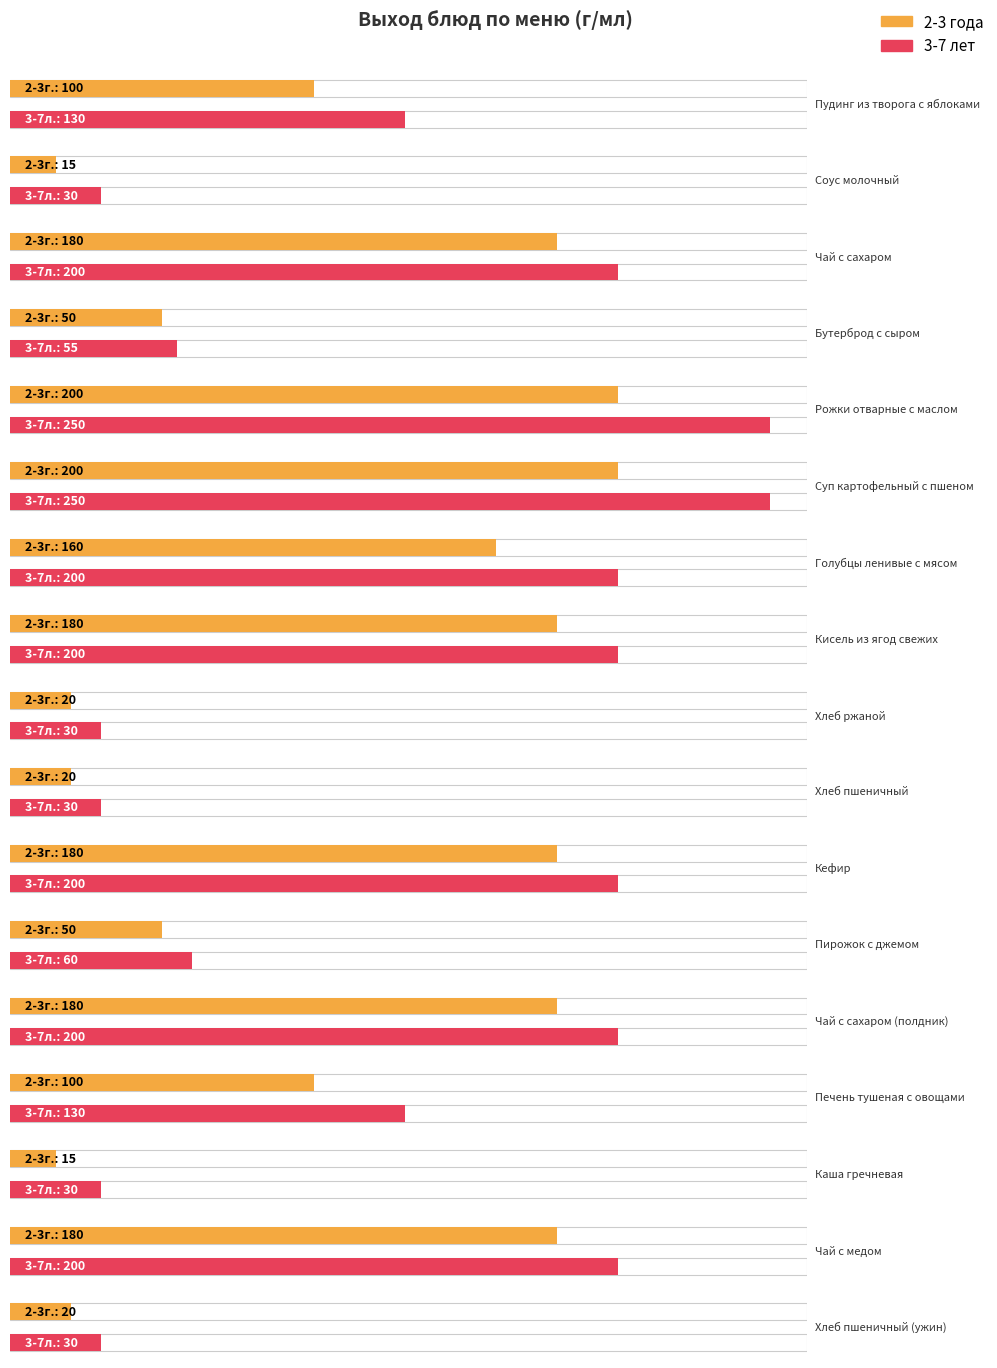

What is the minimum value for 3-7л.?

30